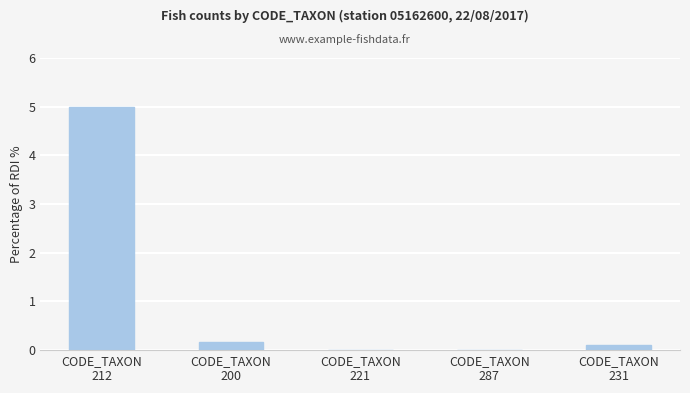

What is the greatest value displayed?

5.0